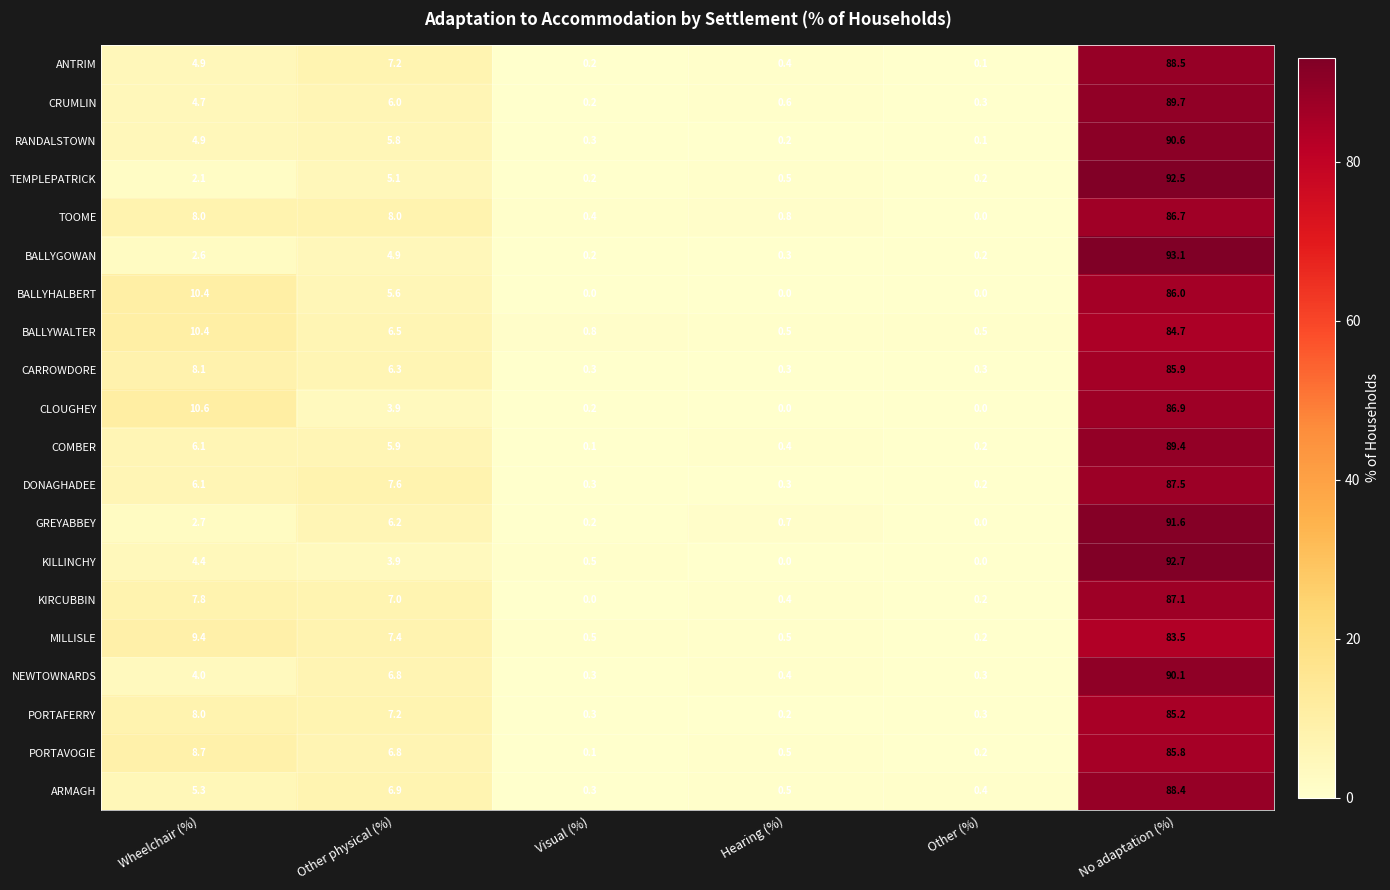

What is the difference between the PORTAFERRY values at Other physical (%) and Visual (%)?

6.9